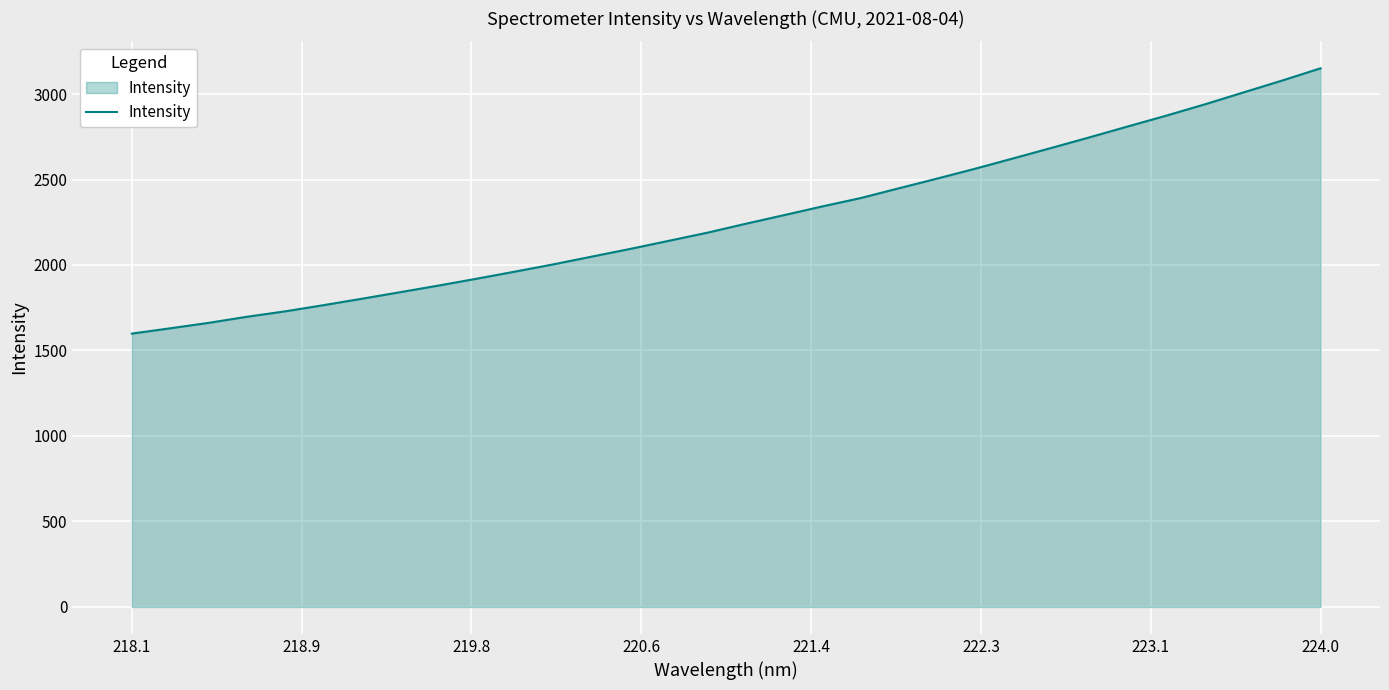

True or false: the data has more than 2 interior local peaks.

False